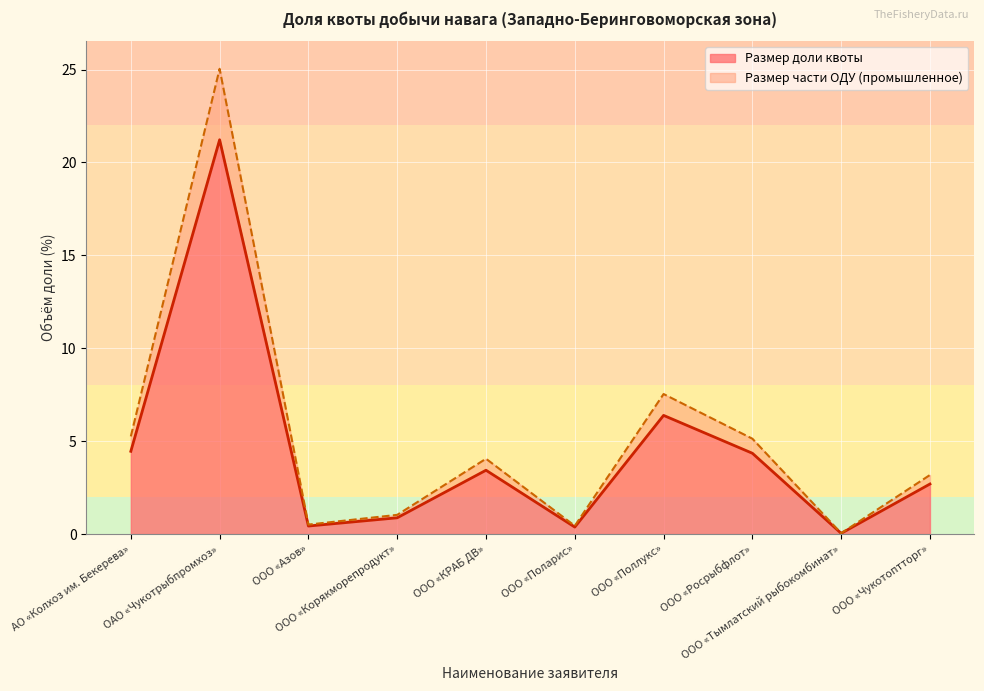

What is the sum of all Размер доли квоты values?

44.3